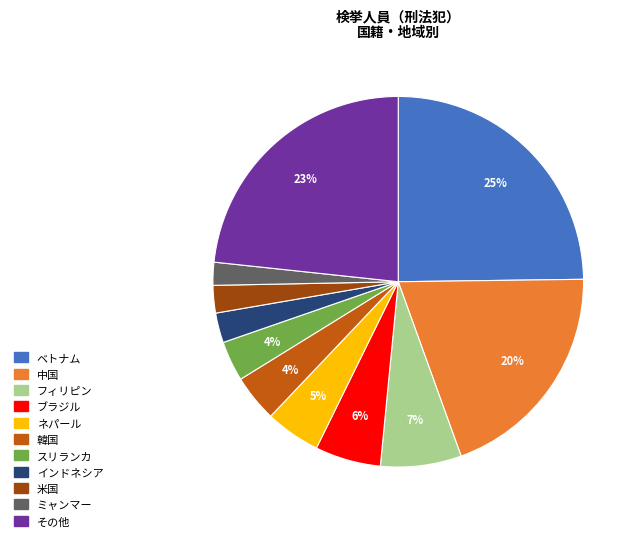

Combined, do 米国 and スリランカ account for over 50%?

No